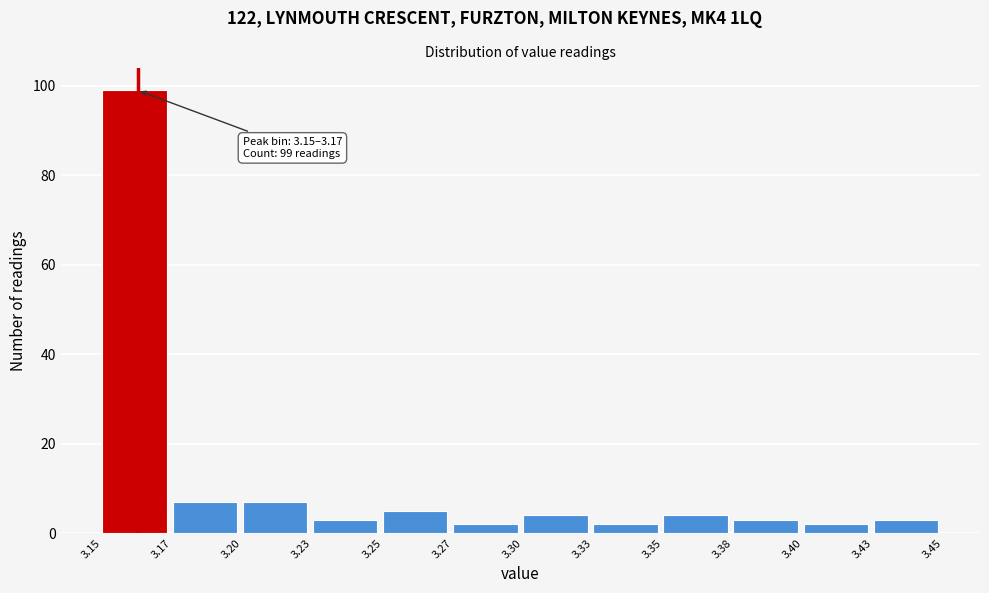

Reading left to right, list all the values displayed in this chart.

99	7	7	3	5	2	4	2	4	3	2	3